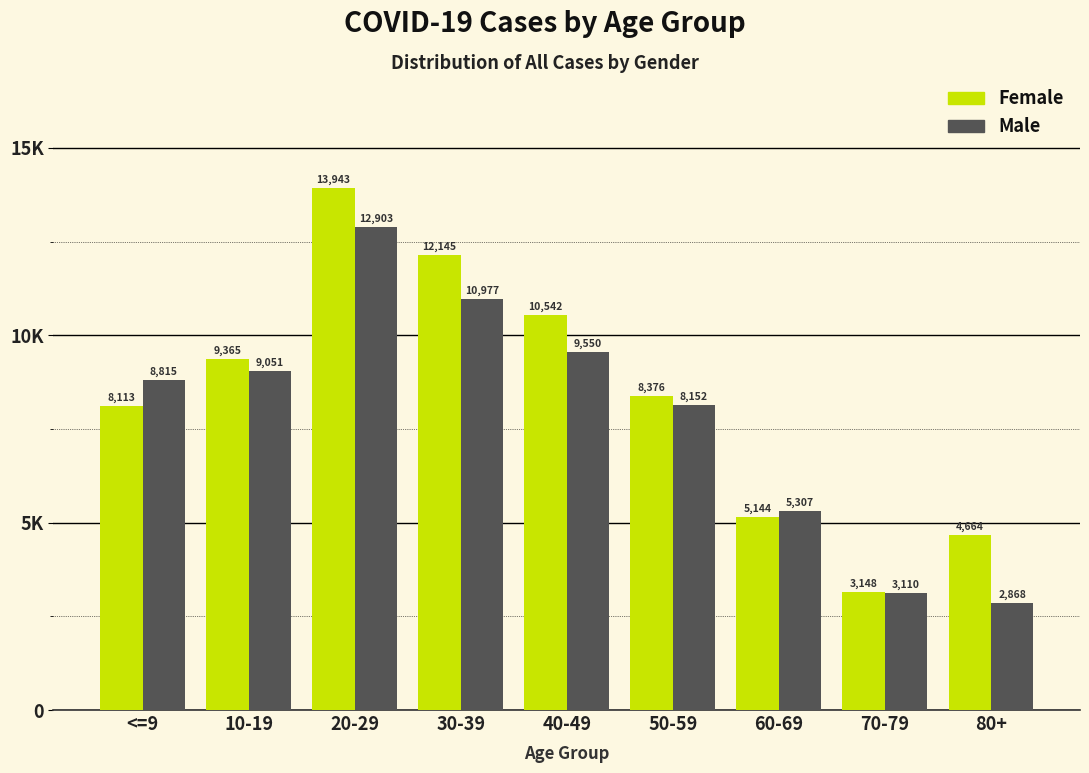

What are all the series names shown in the legend?

Female, Male